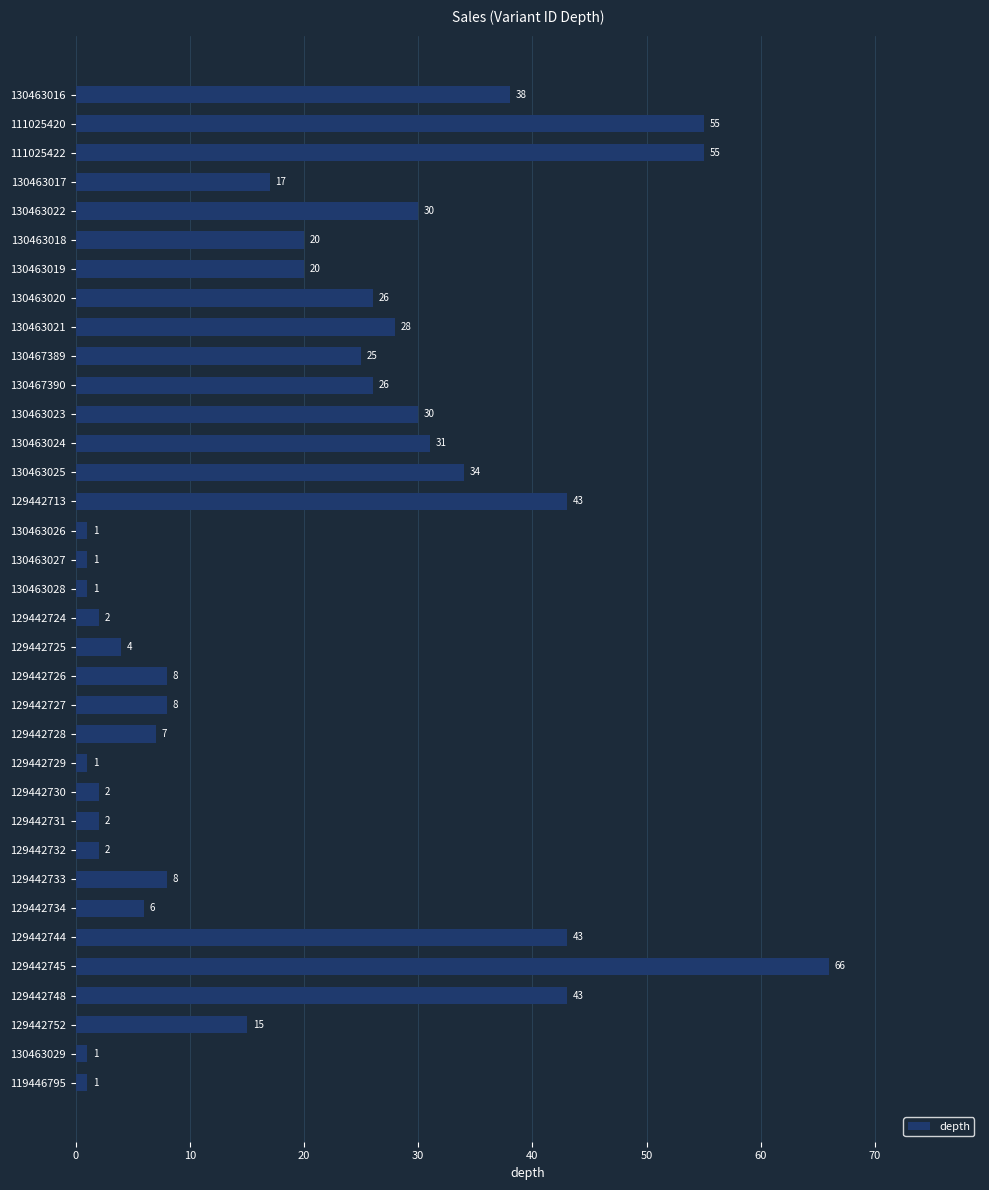

What is the sum of the values at 130463027 and 130463020?

27